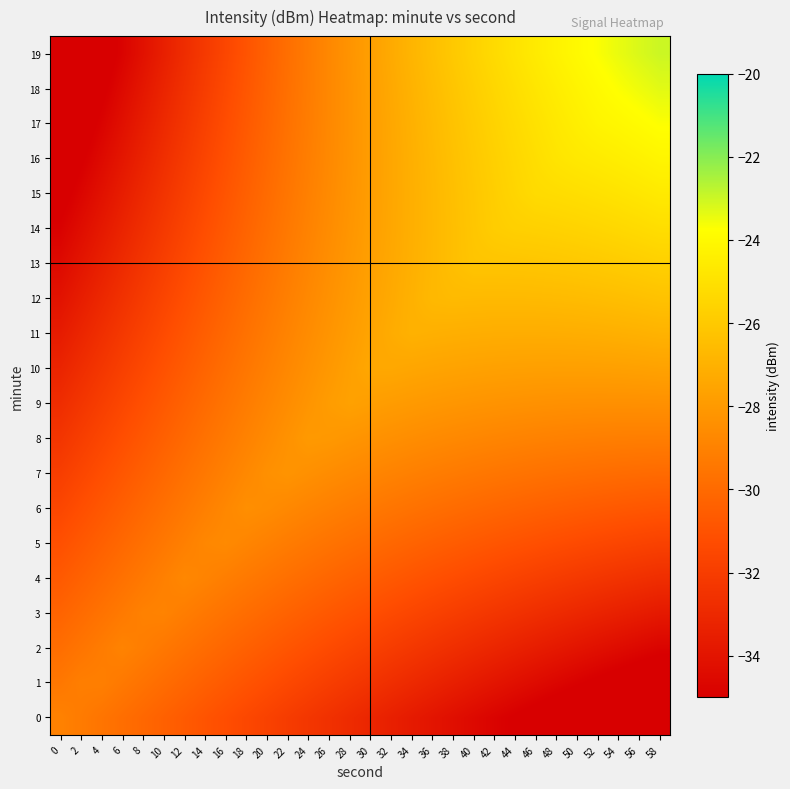

Between 54 and 48, which is larger?

48